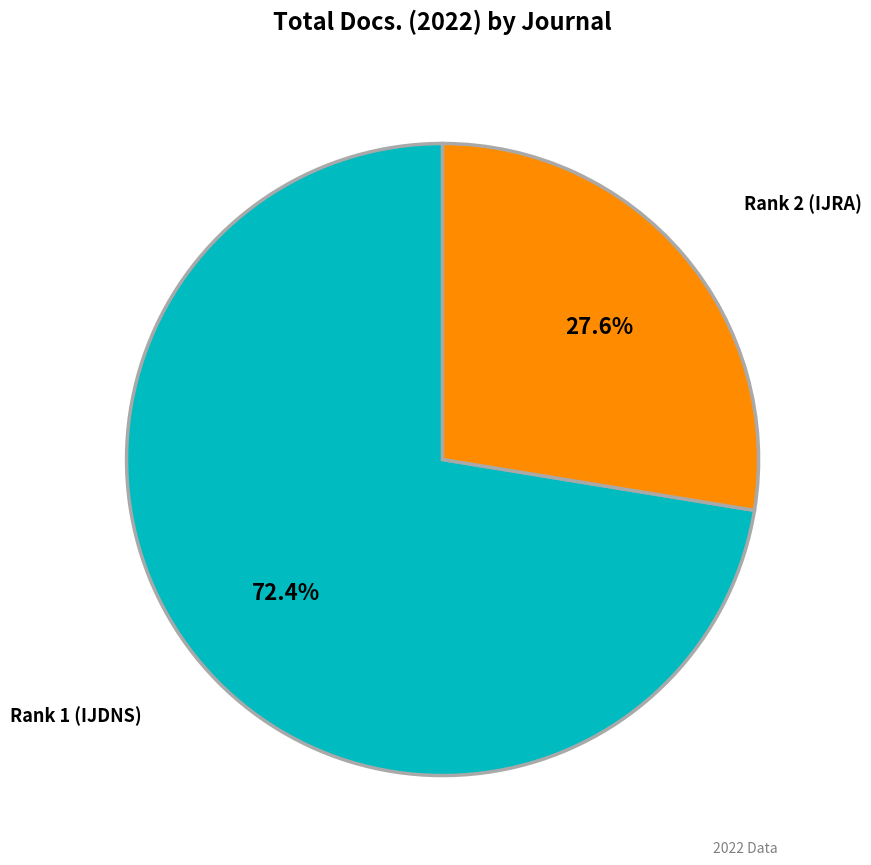

Is there any slice that represents more than half of the pie?

Yes